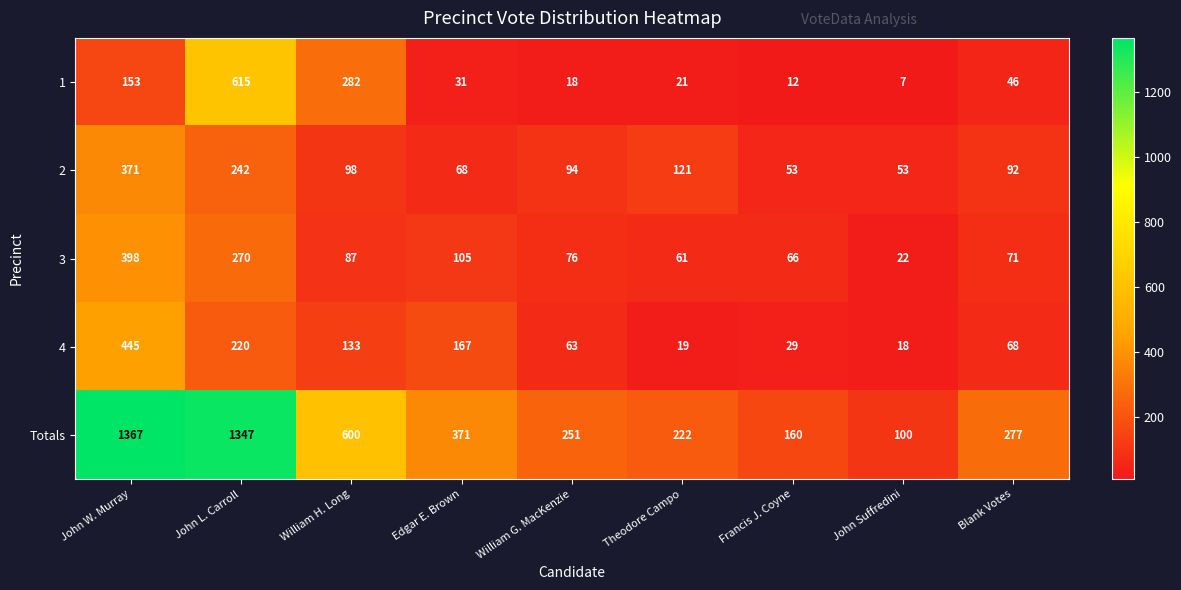

What is the greatest value displayed?

1367